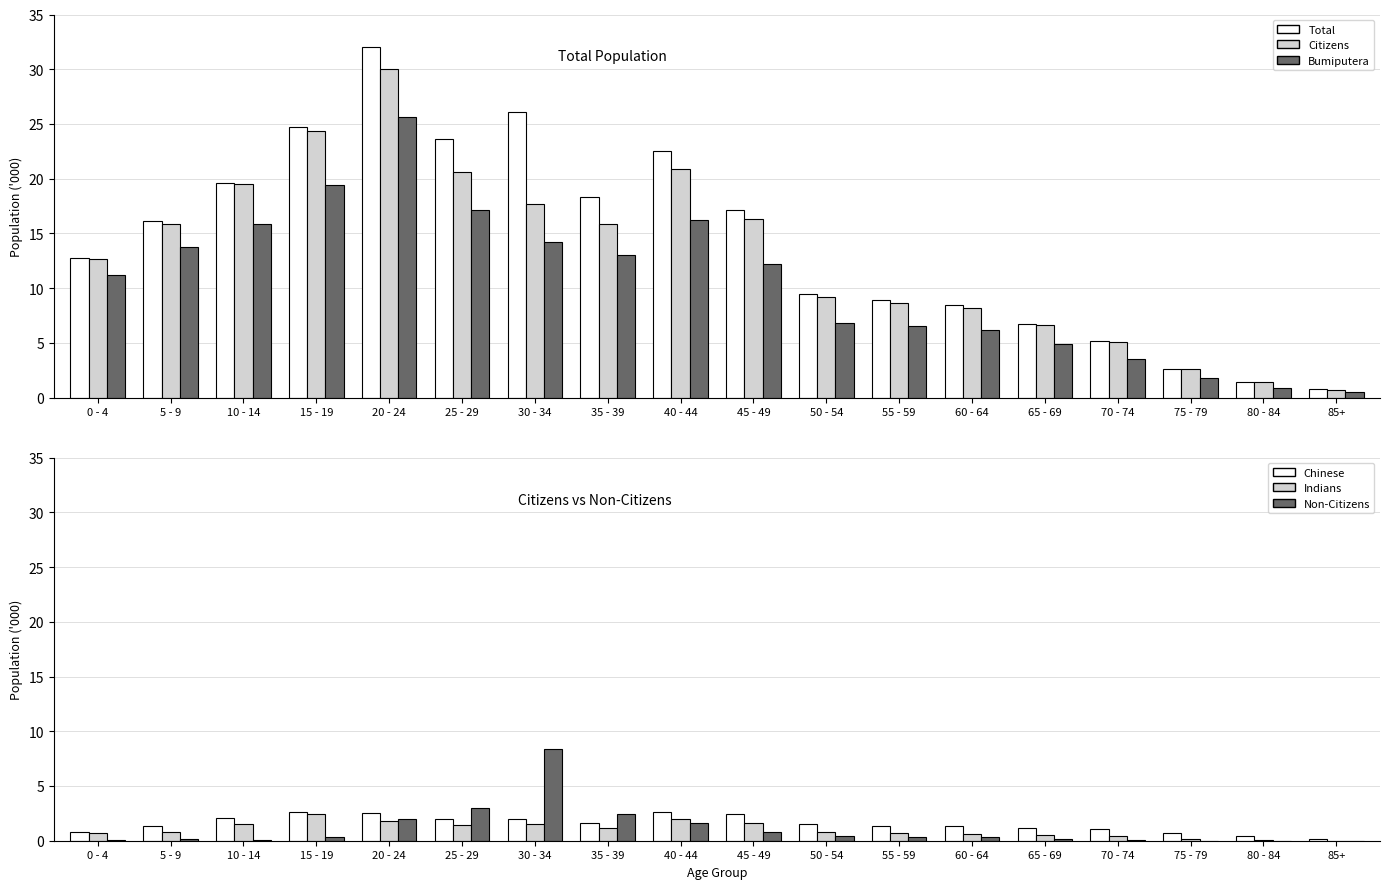

Rank the series by their maximum value, from lowest to highest.

Indians, Chinese, Non-Citizens, Bumiputera, Citizens, Total